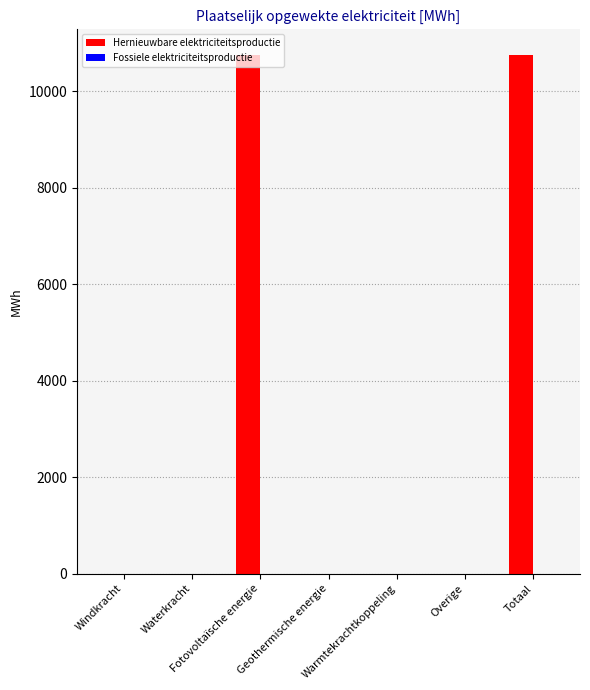

What is the greatest value displayed?

10750.0